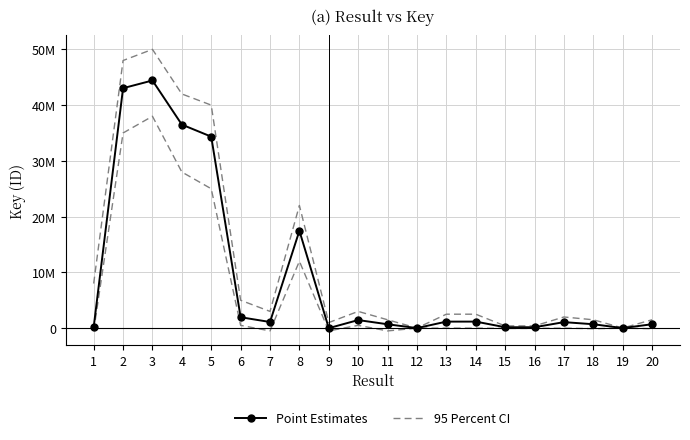

In Point Estimates, how many points are lower than both neighbors (excluding endpoints)?

5